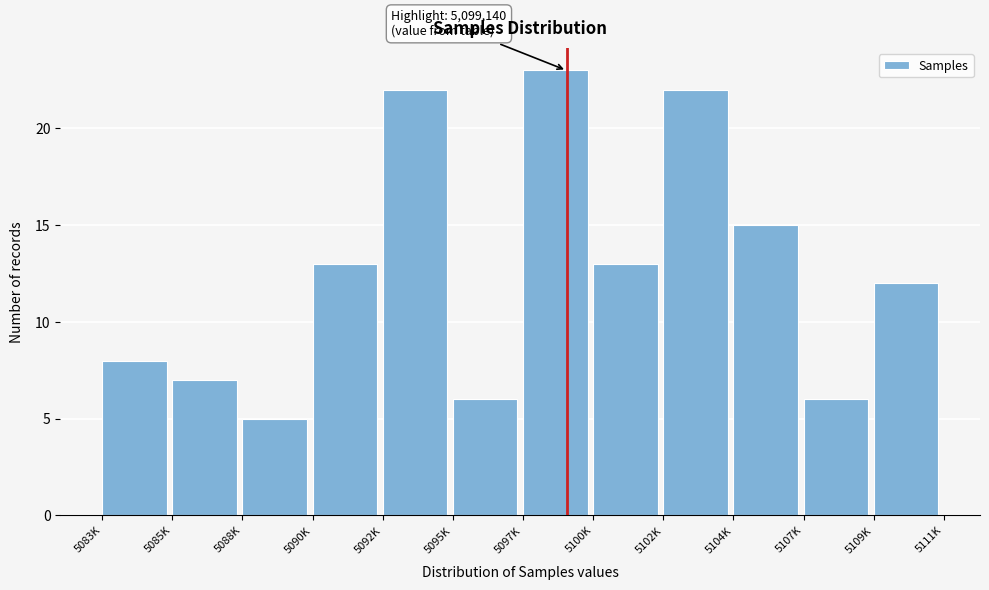

Reading left to right, list all the values displayed in this chart.

8	7	5	13	22	6	23	13	22	15	6	12